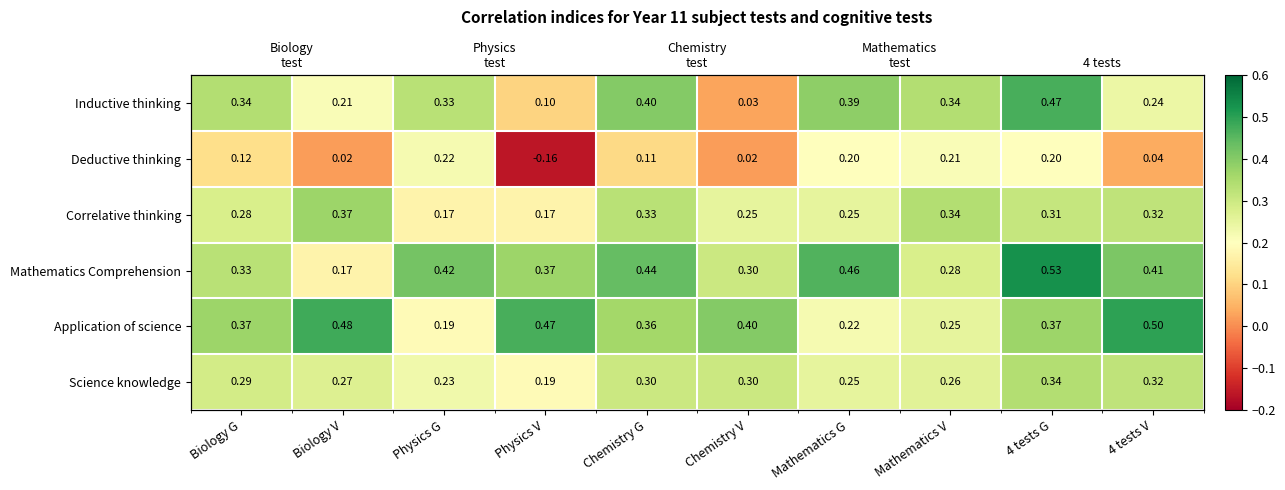

Is it true that Mathematics Comprehension equals 0.4 at Physics V?

True